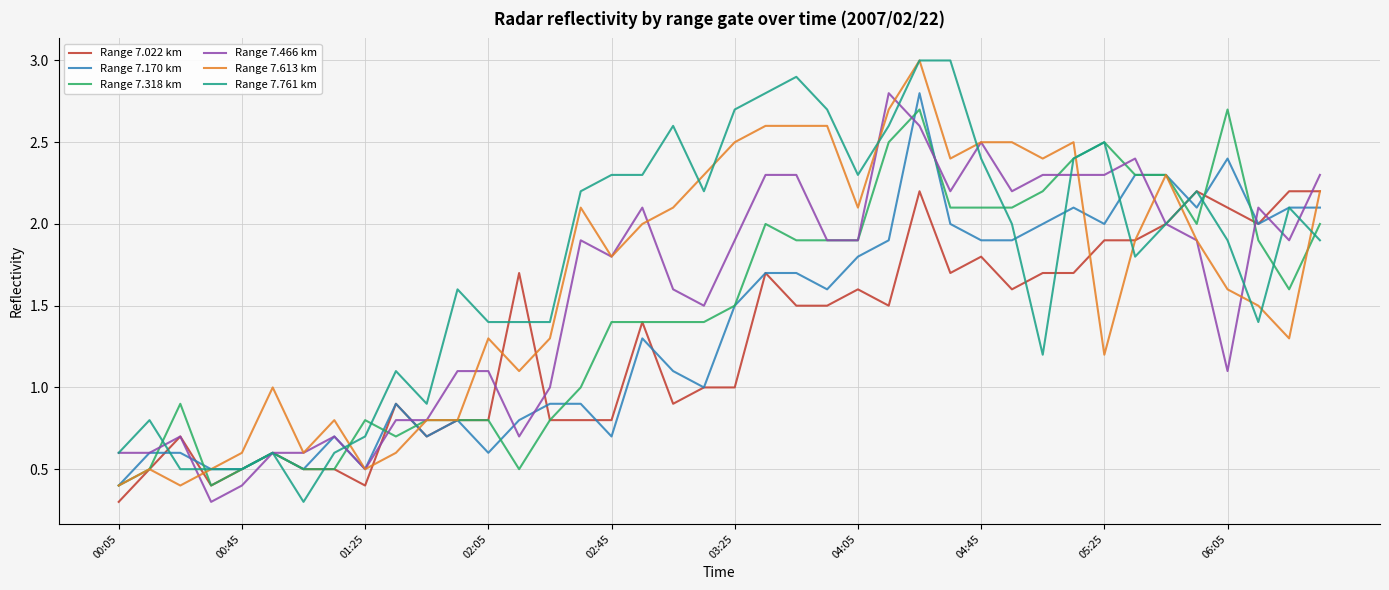

True or false: Range 7.022 km and Range 7.761 km cross at least once.

True